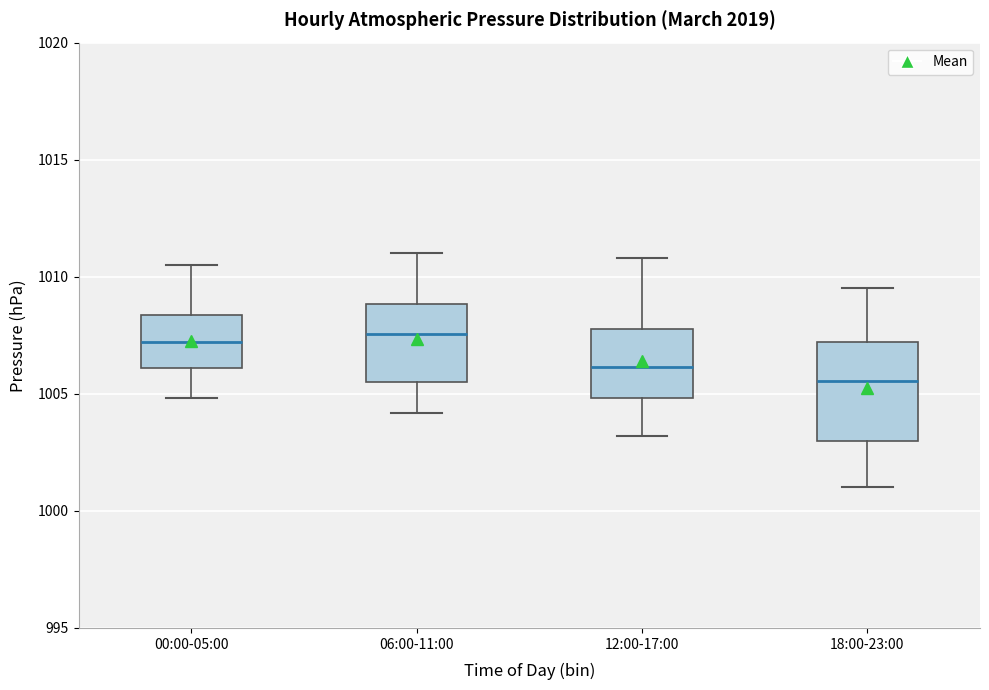

Reading left to right, transcribe this box plot: for each box, give where its median line is, the range the box spans, and where its two whiskers end, as read against the y-axis. The values are not printed on the chart, so give them approximately, as read against the axis.

00:00-05:00: median 1007.0, box 1006.0 to 1008.5, whiskers 1005.0 to 1010.5
06:00-11:00: median 1007.5, box 1005.5 to 1009.0, whiskers 1004.0 to 1011.0
12:00-17:00: median 1006.0, box 1005.0 to 1008.0, whiskers 1003.0 to 1011.0
18:00-23:00: median 1005.5, box 1003.0 to 1007.0, whiskers 1001.0 to 1009.5